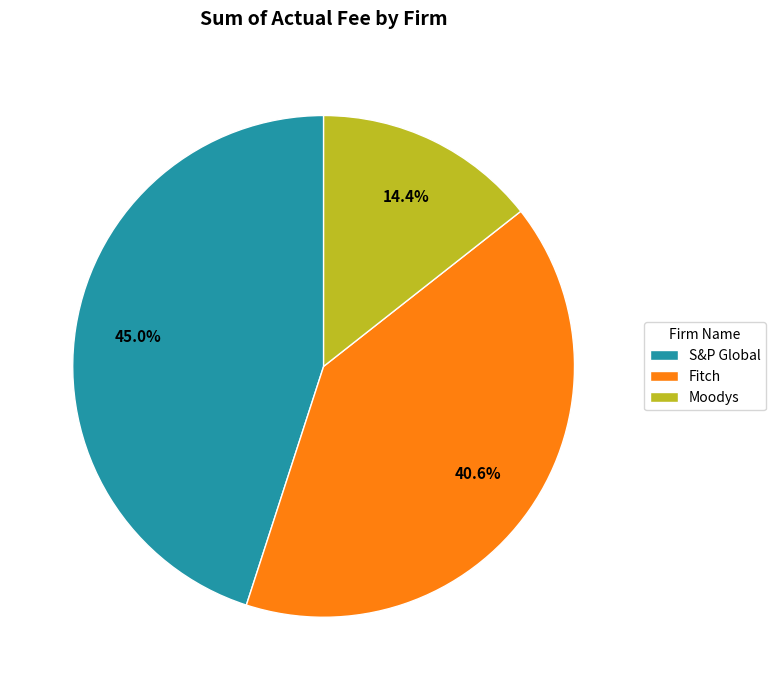

Does any single category account for the majority?

No